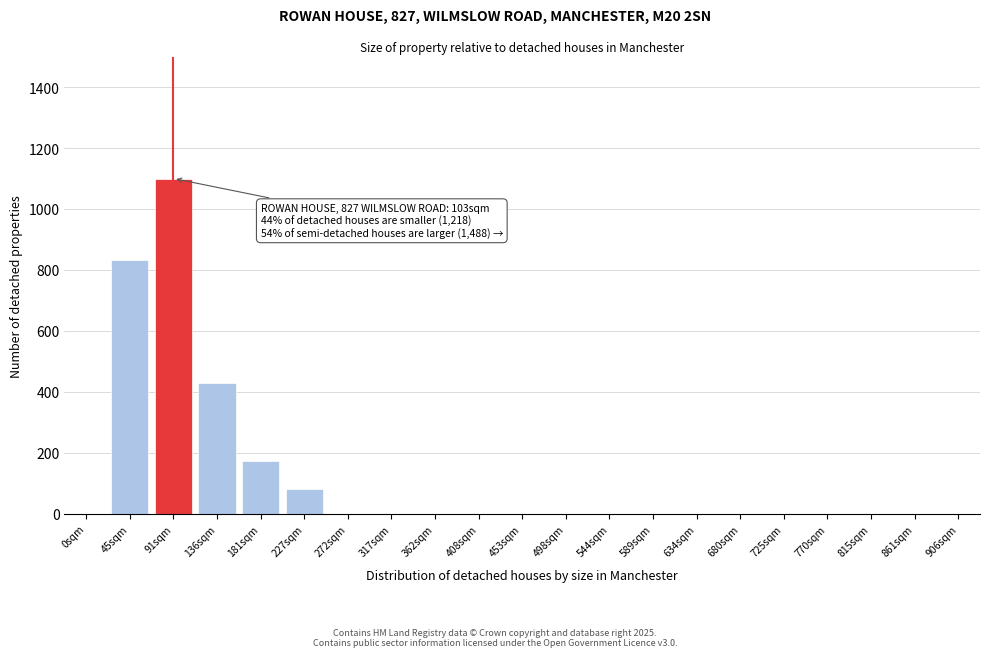

Reading left to right, extract all data points from this chart.

0sqm=0	45sqm=832	91sqm=1100	136sqm=428	181sqm=175	227sqm=83	272sqm=0	317sqm=0	362sqm=0	408sqm=0	453sqm=0	498sqm=0	544sqm=0	589sqm=0	634sqm=0	680sqm=0	725sqm=0	770sqm=0	815sqm=0	861sqm=0	906sqm=0